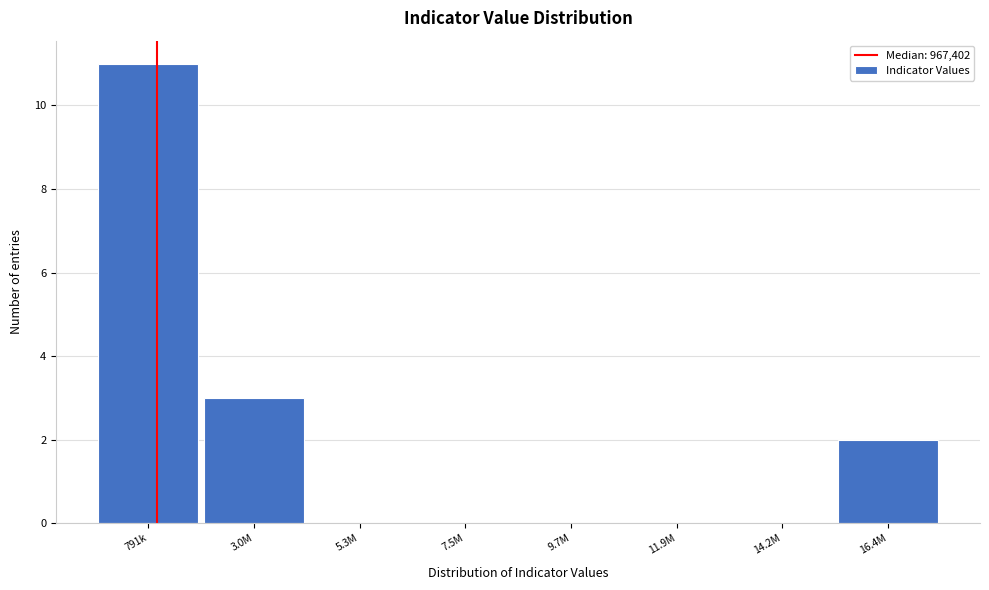

Reading left to right, extract all data points from this chart.

791k=11	3.0M=3	5.3M=0	7.5M=0	9.7M=0	11.9M=0	14.2M=0	16.4M=2